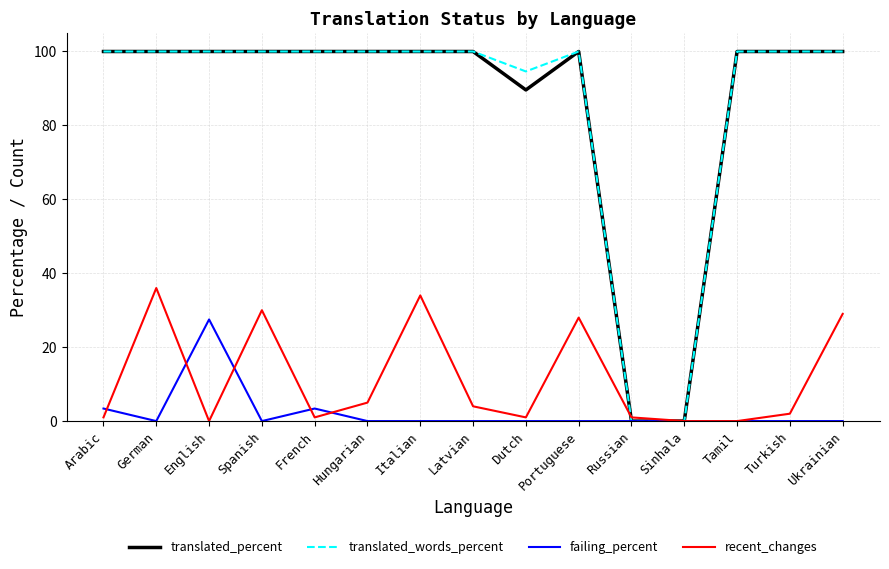

Reading left to right, transcribe all the data shown in this chart.

translated_percent: 100.0	100.0	100.0	100.0	100.0	100.0	100.0	100.0	89.6	100.0	0.0	0.0	100.0	100.0	100.0
translated_words_percent: 100.0	100.0	100.0	100.0	100.0	100.0	100.0	100.0	94.6	100.0	0.0	0.0	100.0	100.0	100.0
failing_percent: 3.4	0.0	27.5	0.0	3.4	0.0	0.0	0.0	0.0	0.0	0.0	0.0	0.0	0.0	0.0
recent_changes: 1.0	36.0	0.0	30.0	1.0	5.0	34.0	4.0	1.0	28.0	1.0	0.0	0.0	2.0	29.0